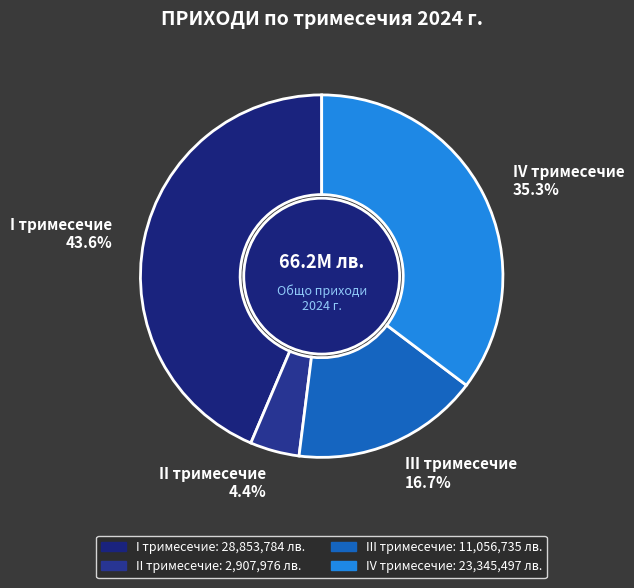

Do III тримесечие and II тримесечие together represent more than half of the pie?

No